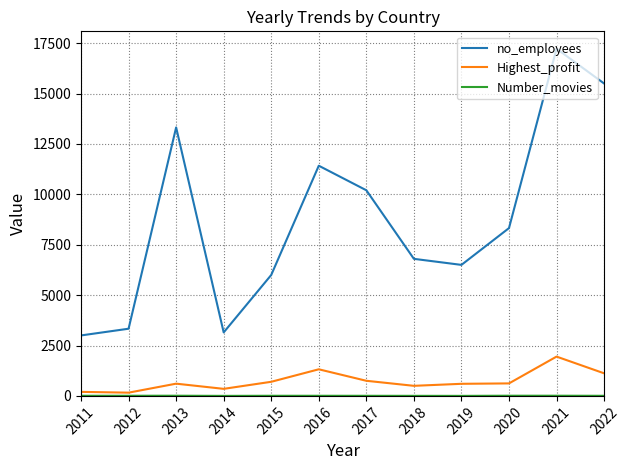

How many categories are shown in the chart?

12